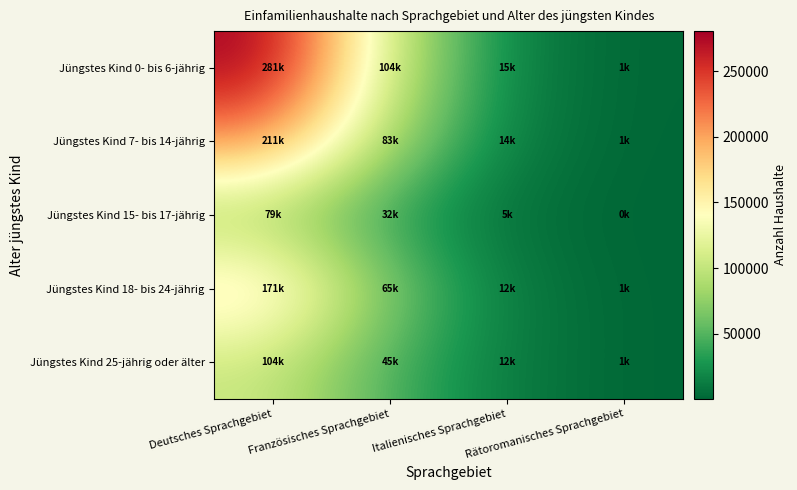

Rank the series by their average value, from highest to lowest.

Jüngstes Kind 0- bis 6-jährig, Jüngstes Kind 7- bis 14-jährig, Jüngstes Kind 18- bis 24-jährig, Jüngstes Kind 25-jährig oder älter, Jüngstes Kind 15- bis 17-jährig